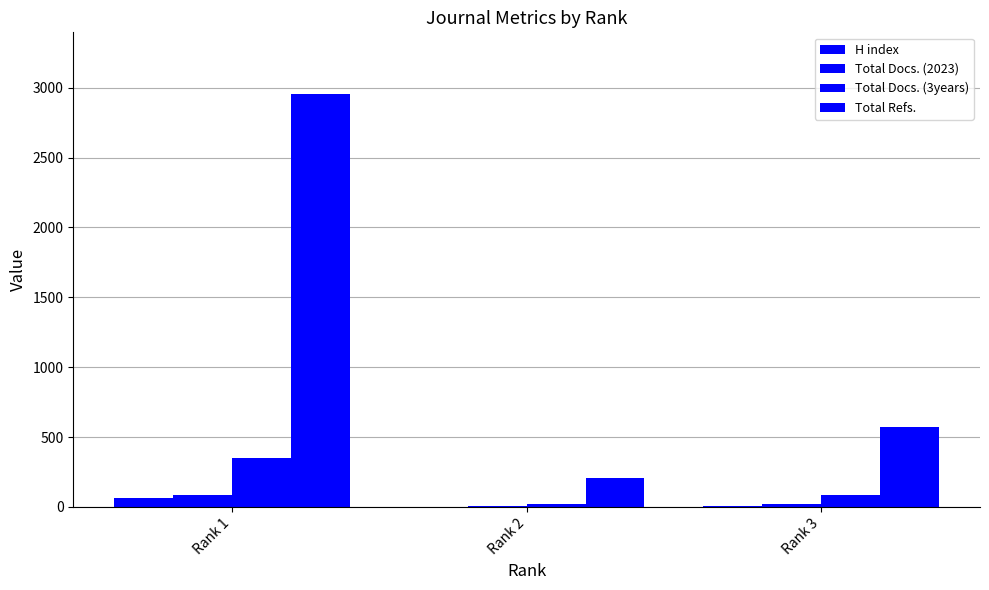

What is the spread (max minus min) of values at Rank 3?

563